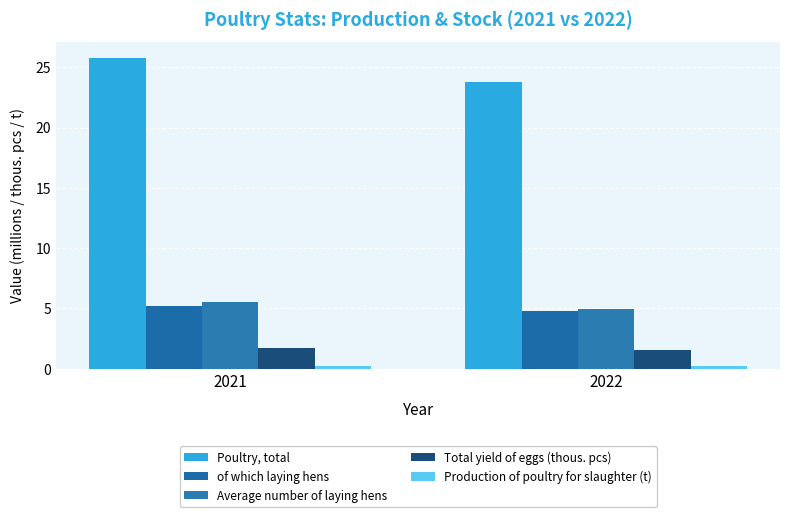

What is the value of the Average number of laying hens bar at the 1st from the left?

5.6